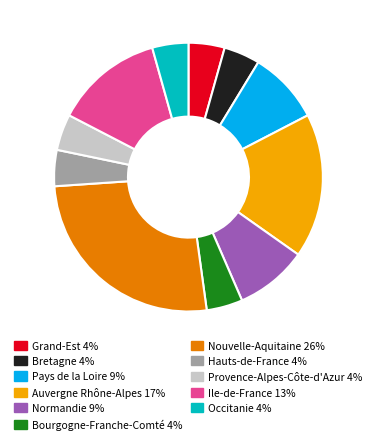

Count the number of slices in the pie.

11